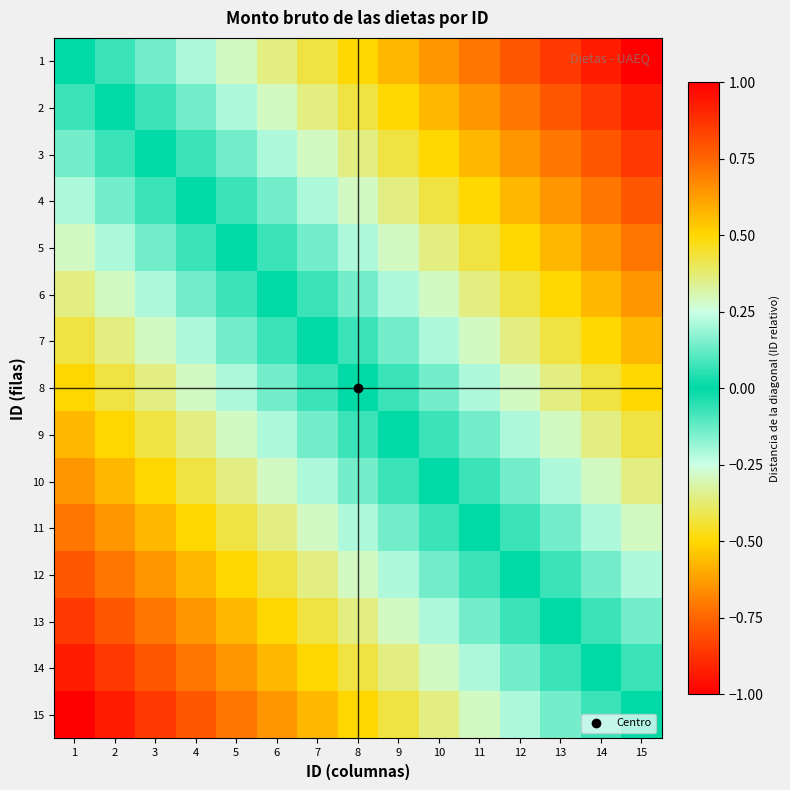

What is the spread (max minus min) of values at 1?

1.0